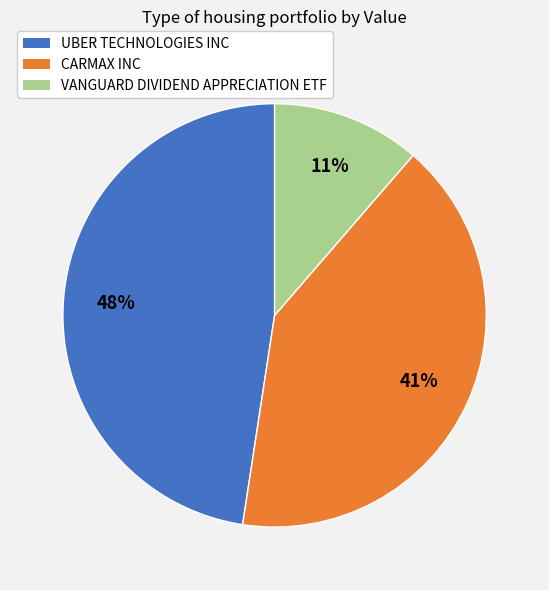

How many slices are in this pie chart?

3